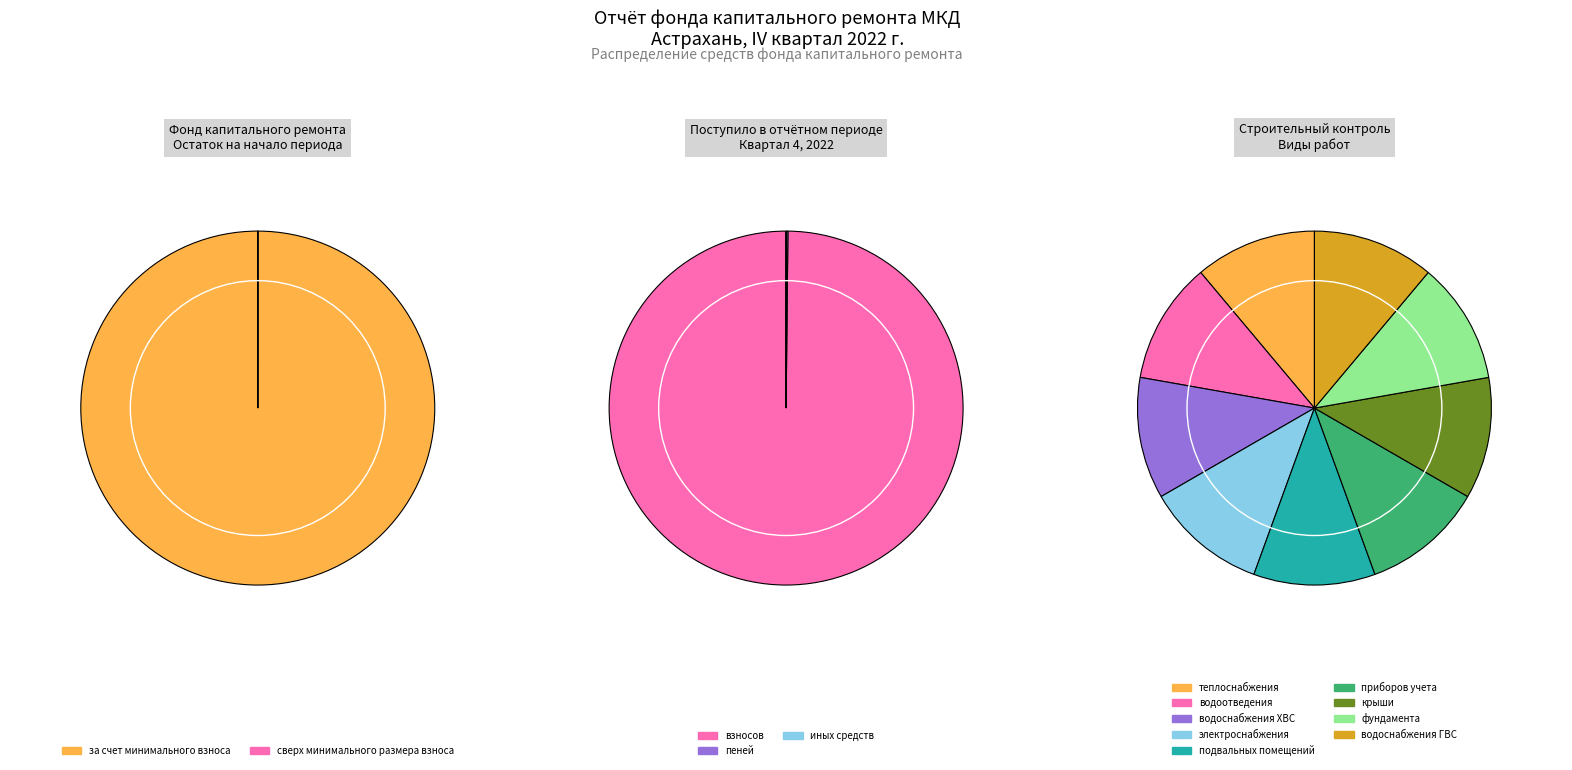

Does сверх минимального размера взноса represent more than half of the total?

No